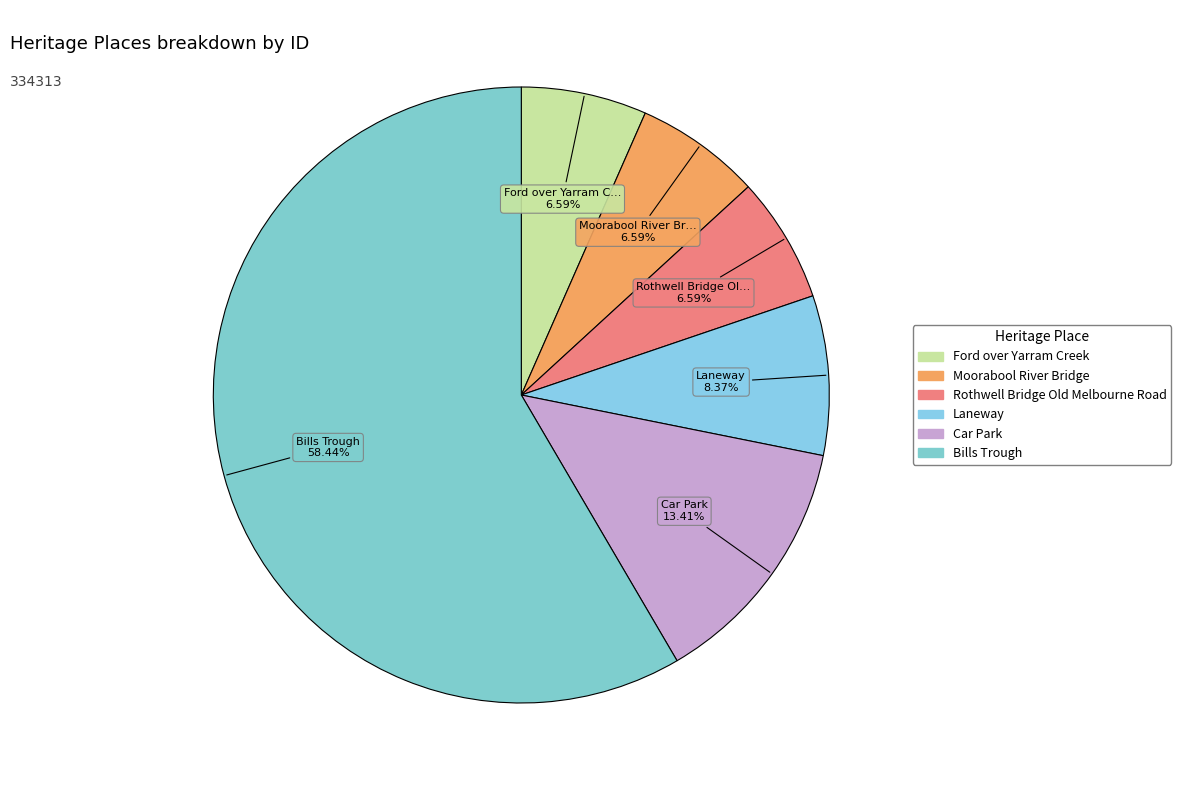

Combined, do Bills Trough and Laneway account for over 50%?

Yes